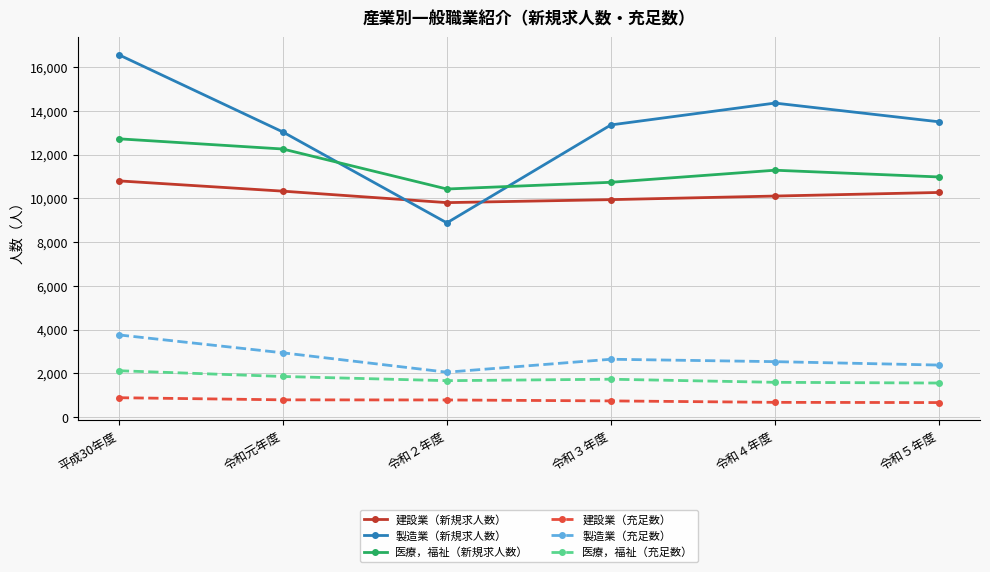

What is the total value across all series at 令和３年度?

39137